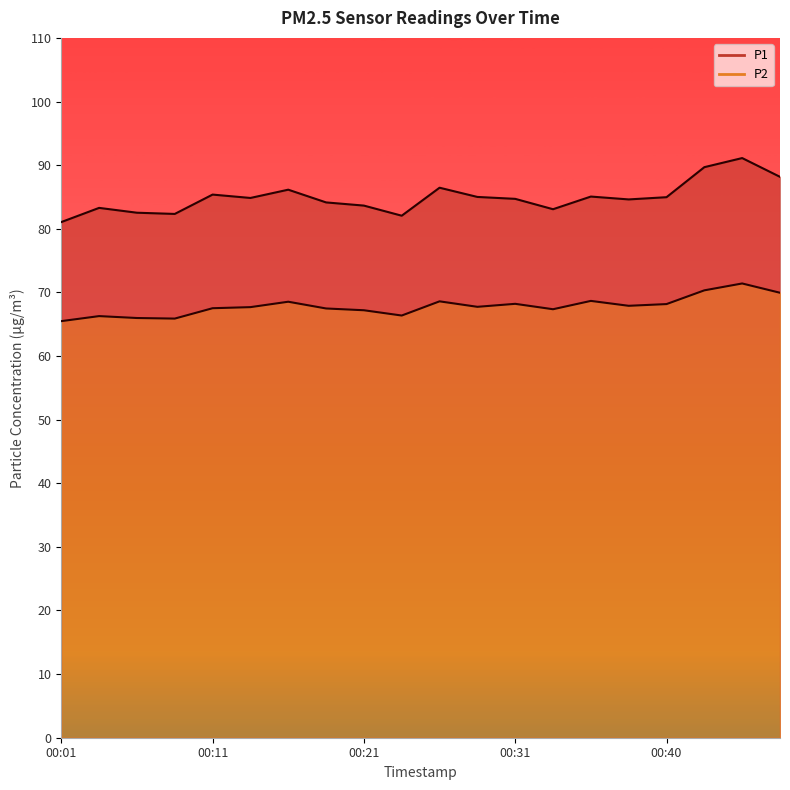

Which series changed the most between 00:06 and 00:16?

P1